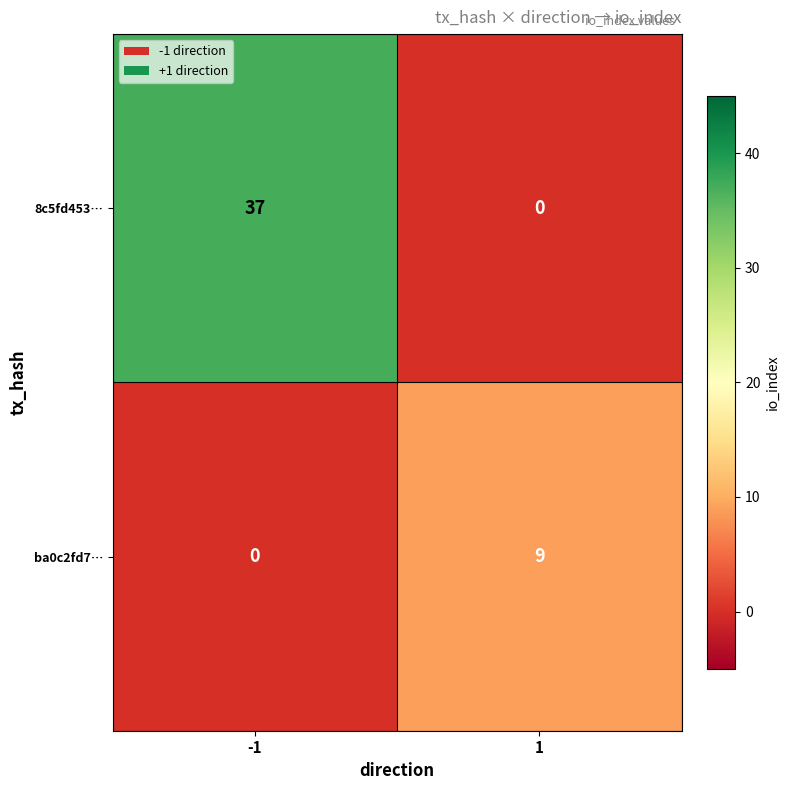

Which series has the largest total across all categories?

8c5fd453…